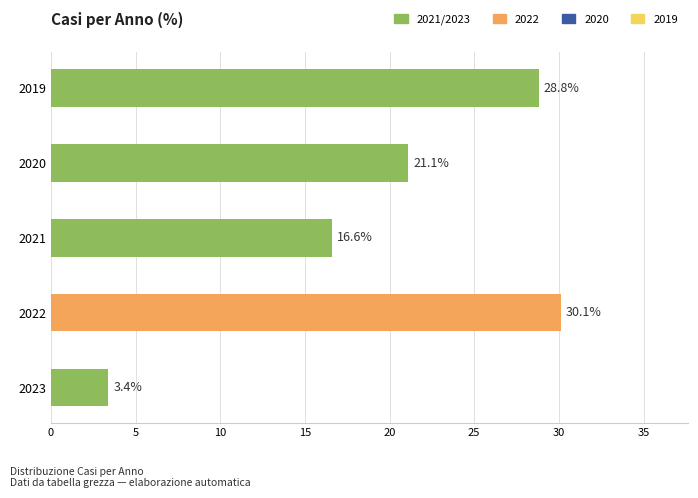

What is the value of the 2nd bar from the top?

21.1